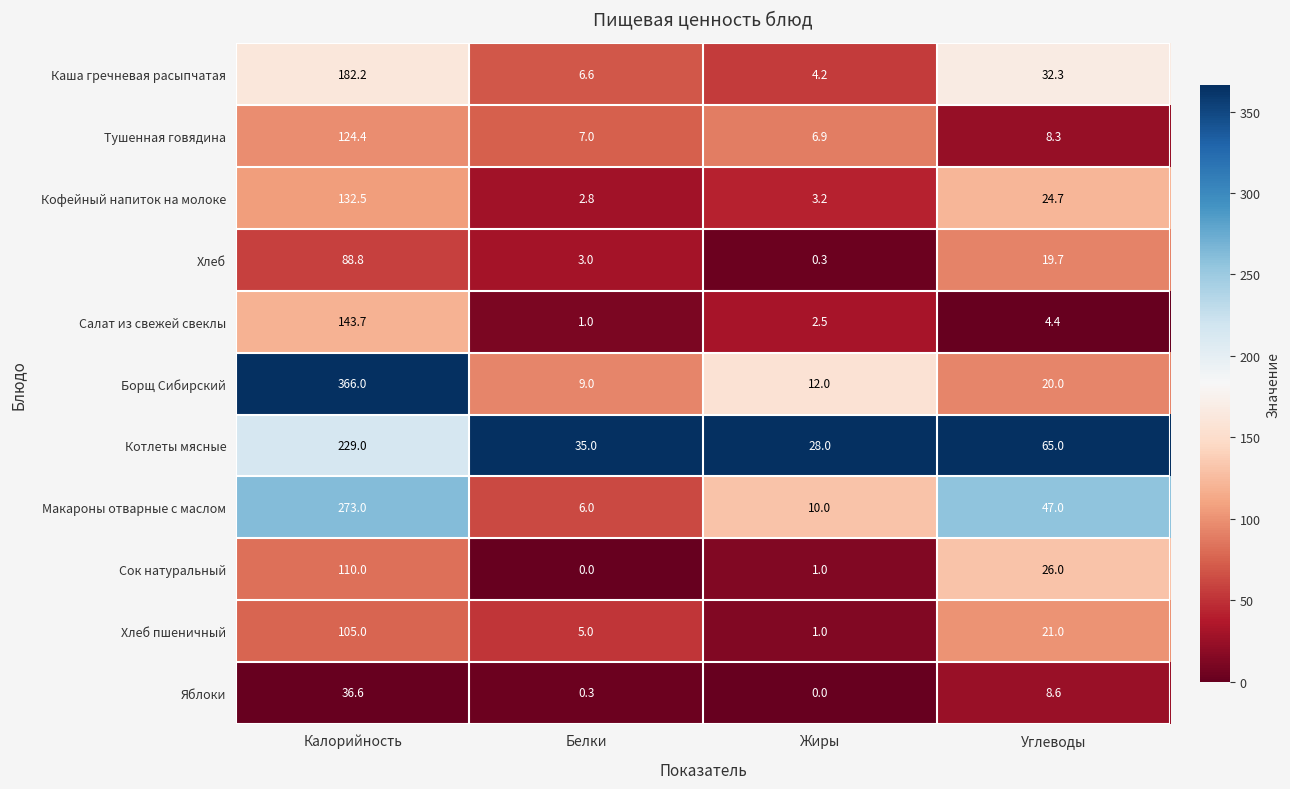

What is the total value across all series at Калорийность?

1791.2